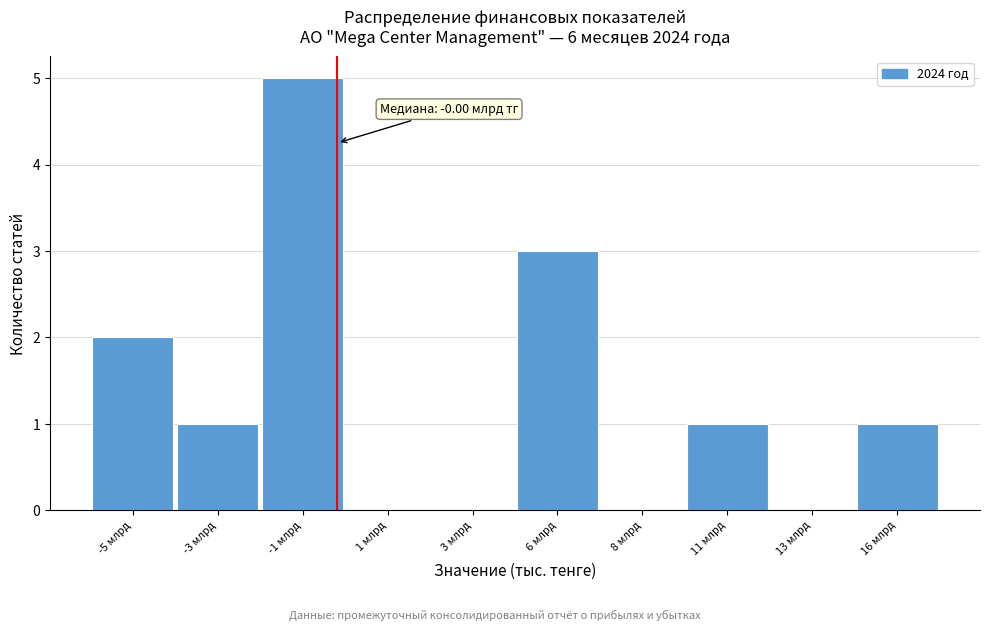

Reading right to left, extract all data points from this chart.

16 млрд=1	13 млрд=0	11 млрд=1	8 млрд=0	6 млрд=3	3 млрд=0	1 млрд=0	-1 млрд=5	-3 млрд=1	-5 млрд=2